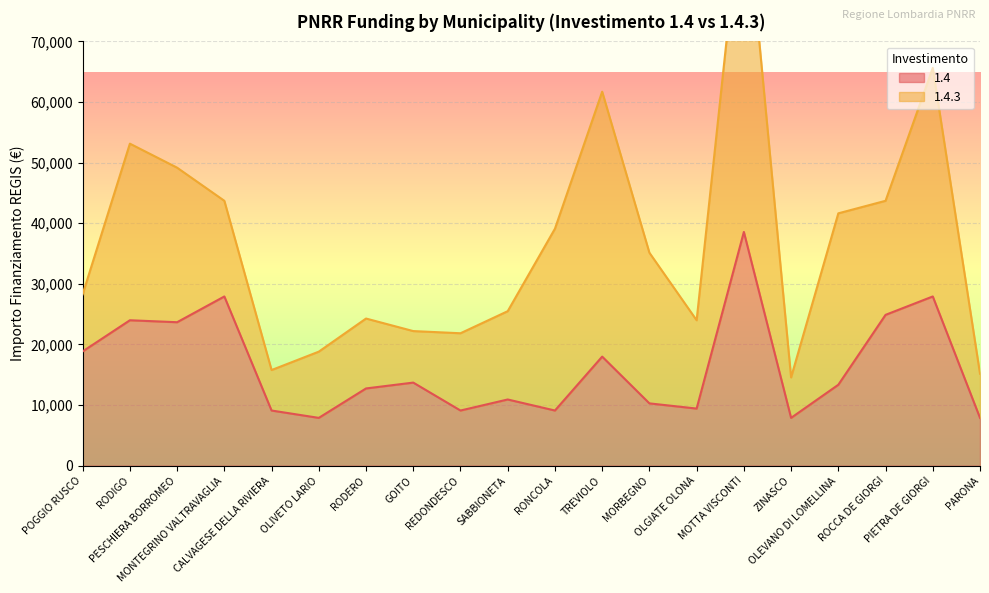

What is the label of the 2nd point from the right?

PIETRA DE GIORGI